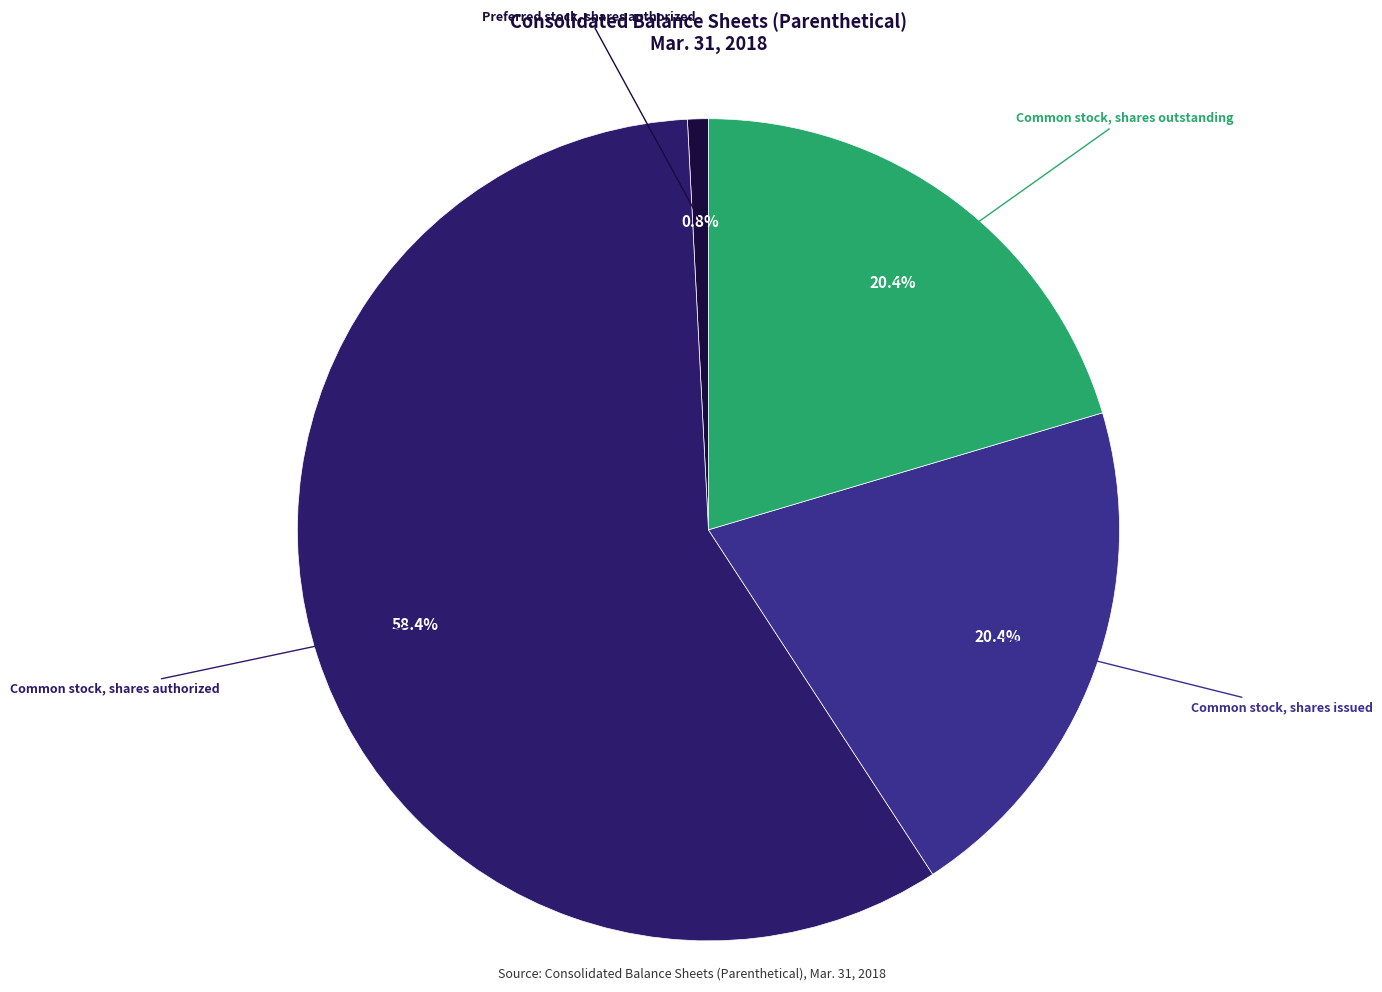

Is there any slice that represents more than half of the pie?

Yes